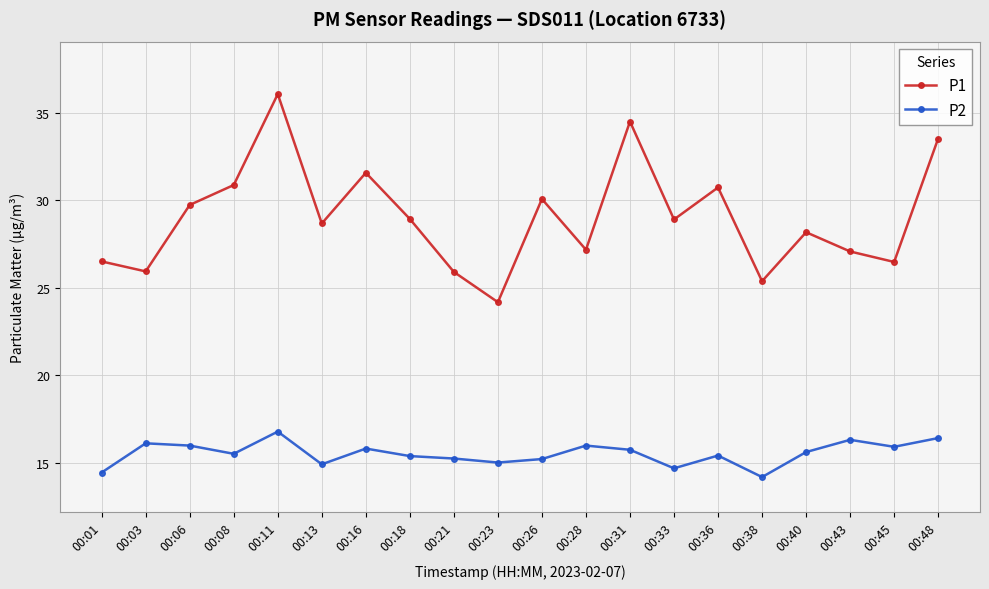

How many interior local peaks does the P1 series have?

6